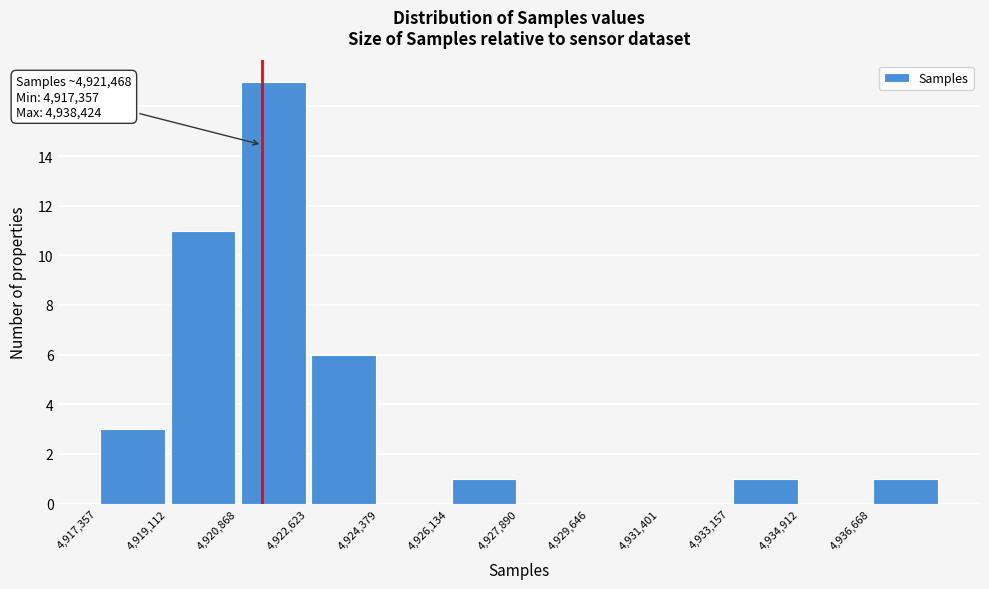

Over which range of the x-axis is the bar tallest?

4920800 to 4922600